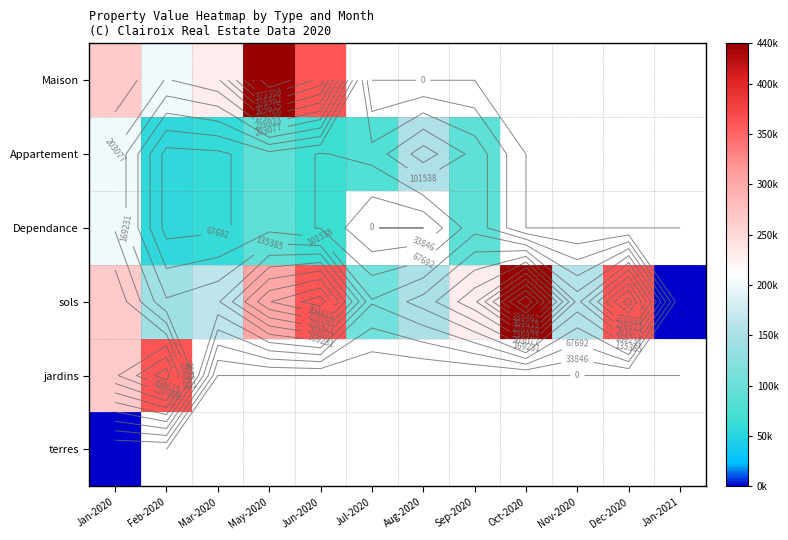

Is the value of Dependance at Dec-2020 greater than the value of Appartement at Jan-2020?

No